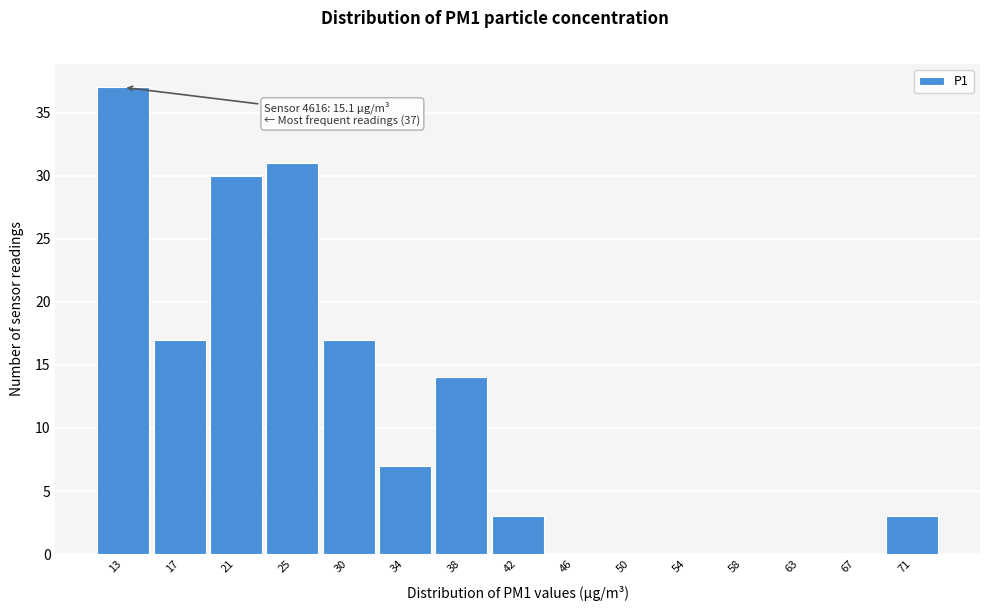

Reading left to right, what are all the values shown in this chart?

13=37	17=17	21=30	25=31	30=17	34=7	38=14	42=3	46=0	50=0	54=0	58=0	63=0	67=0	71=3